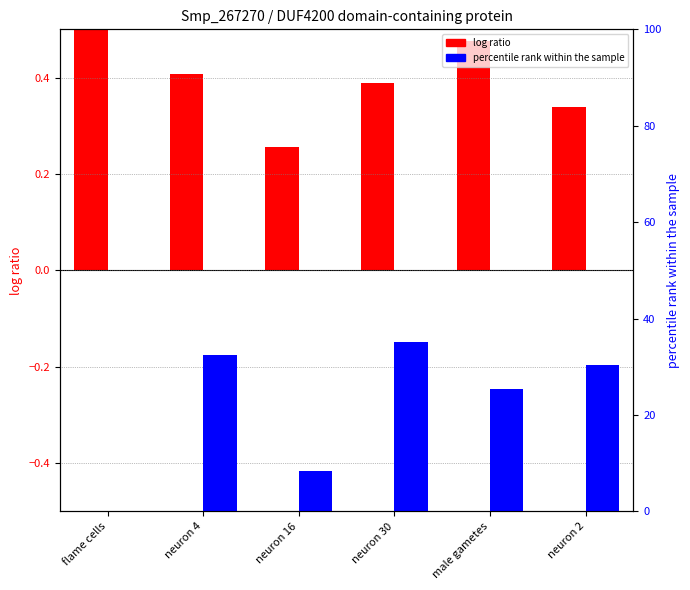

What is the difference between the percentile rank within the sample values at neuron 4 and neuron 2?

2.2